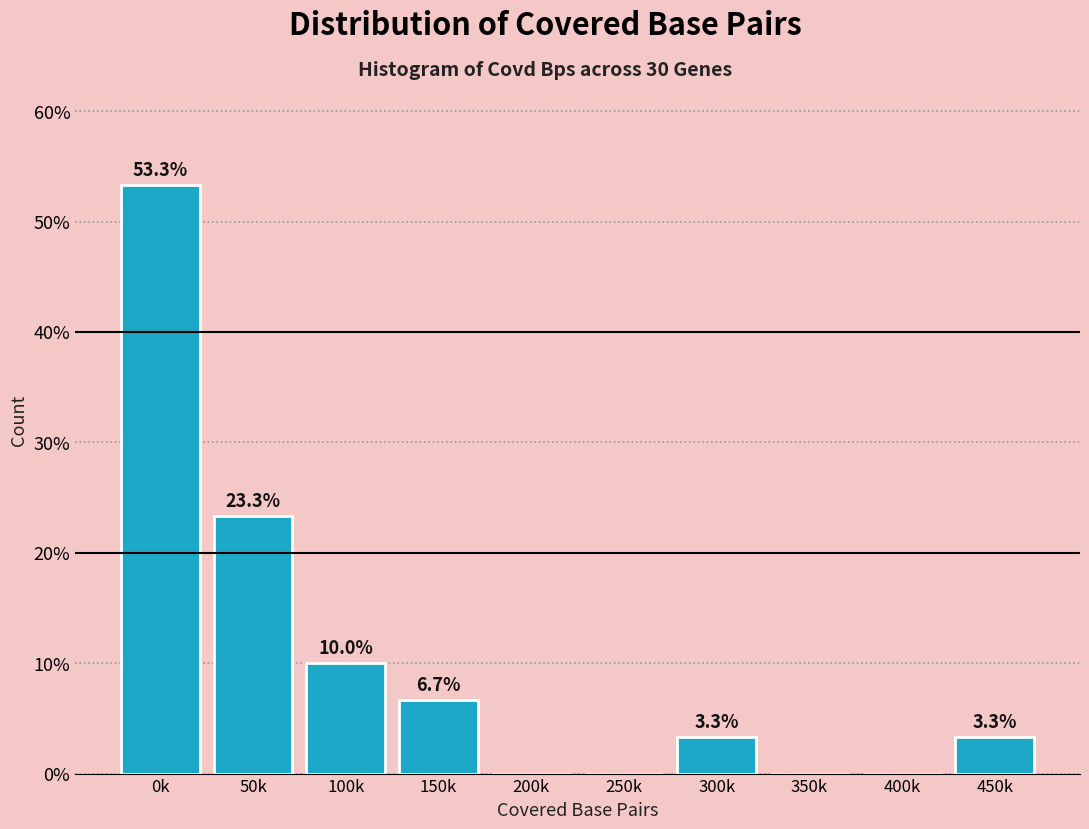

Reading right to left, what are all the values shown in this chart?

450k=3.3	400k=0.0	350k=0.0	300k=3.3	250k=0.0	200k=0.0	150k=6.7	100k=10.0	50k=23.3	0k=53.3